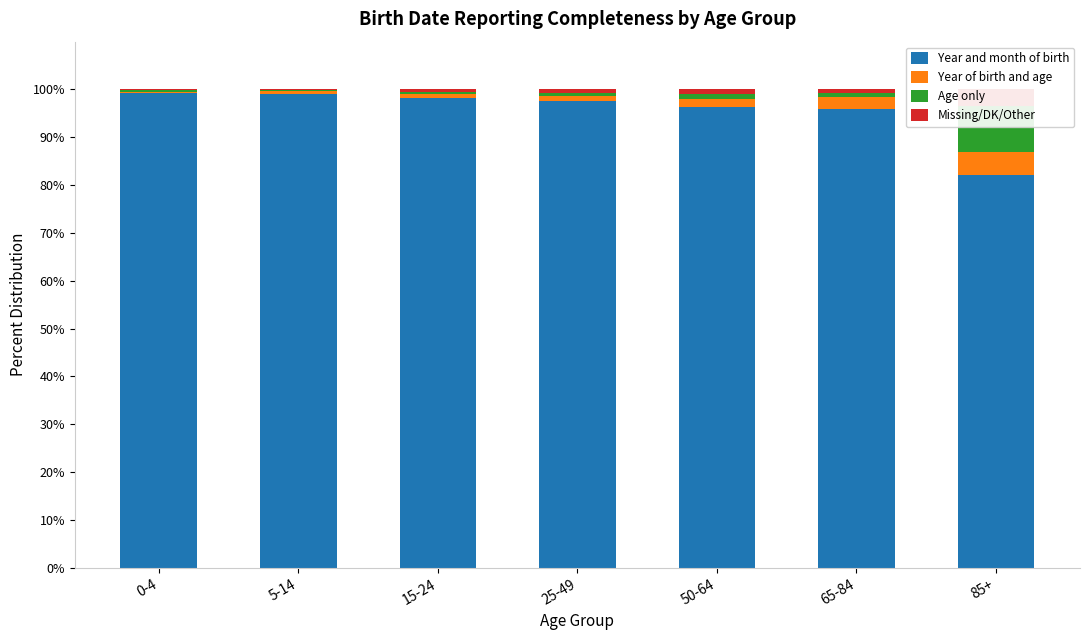

What is the difference between the maximum and minimum values in the Missing/DK/Other series?

3.4